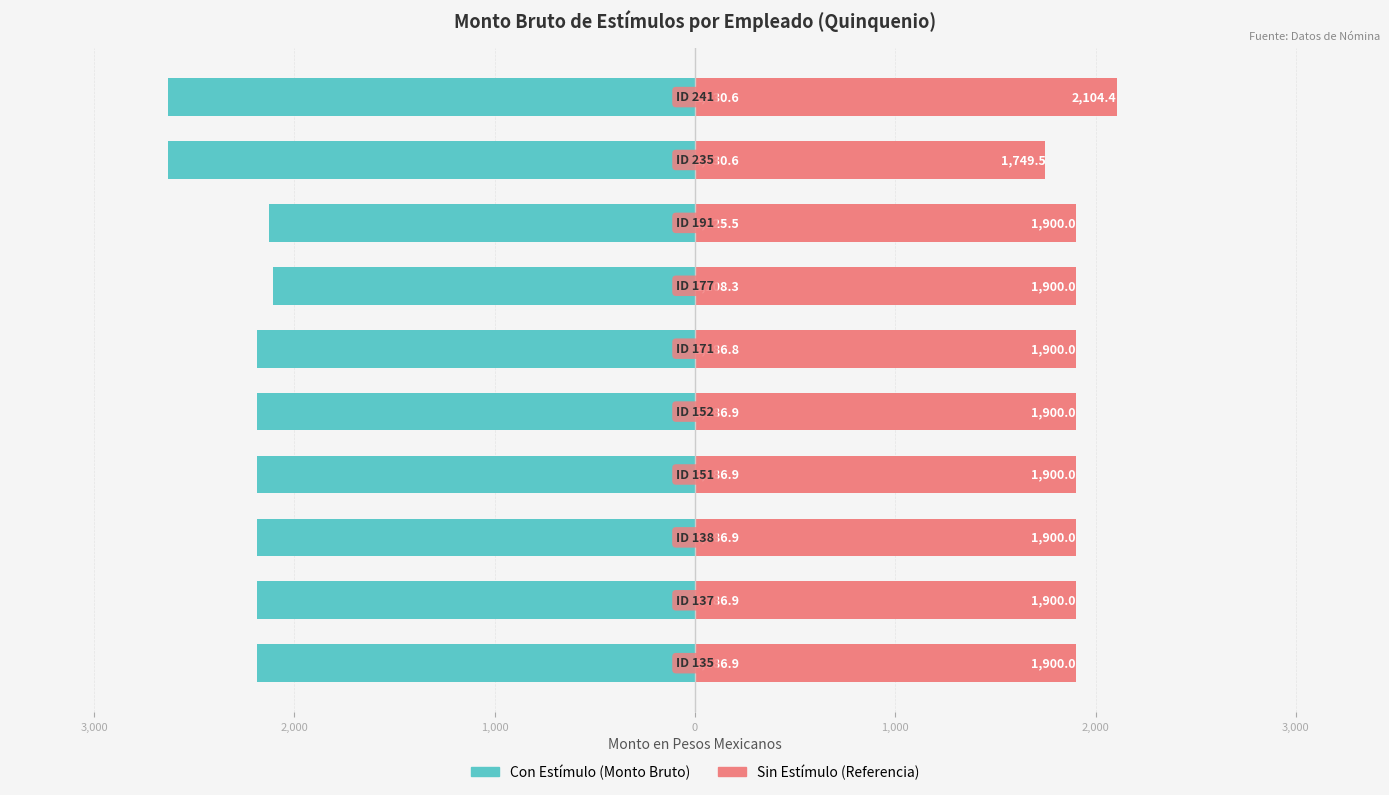

What is the lowest value of the Sin Estímulo (Referencia) series?

1749.5